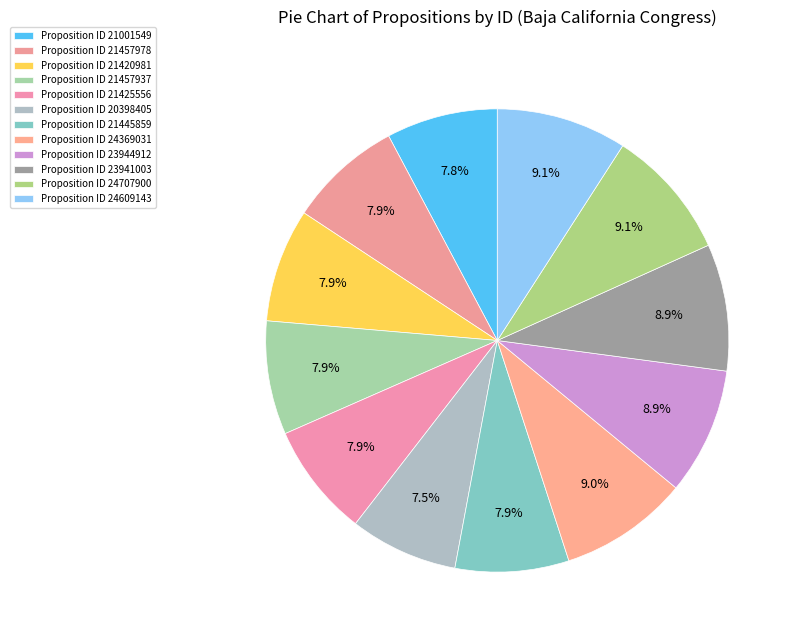

How many segments does this pie chart have?

12